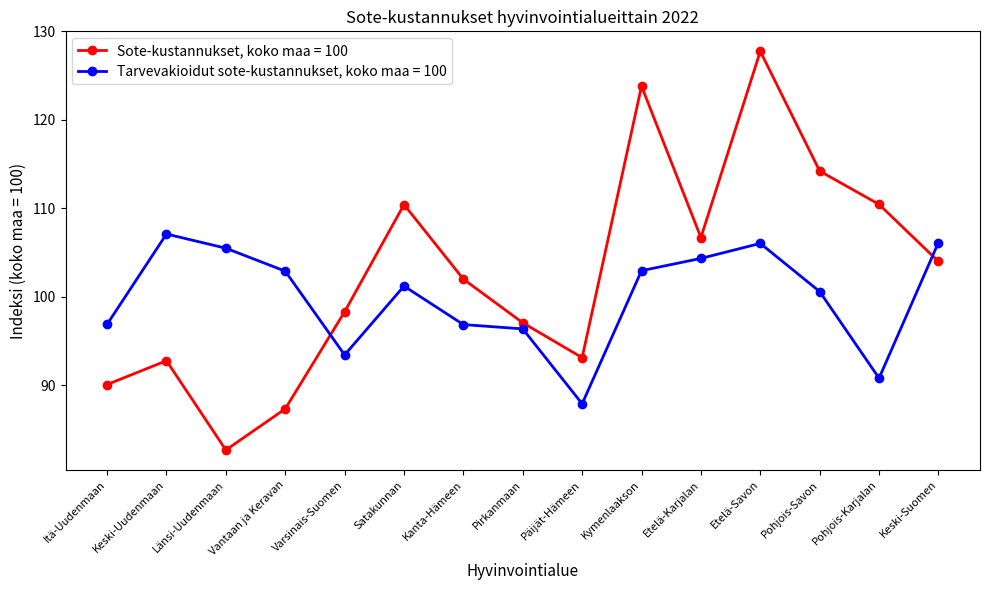

At how many categories does at least one series exceed 120?

2